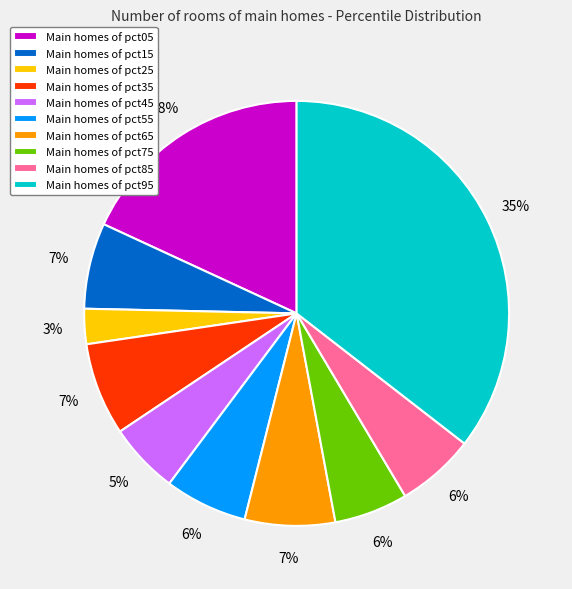

How many segments does this pie chart have?

10